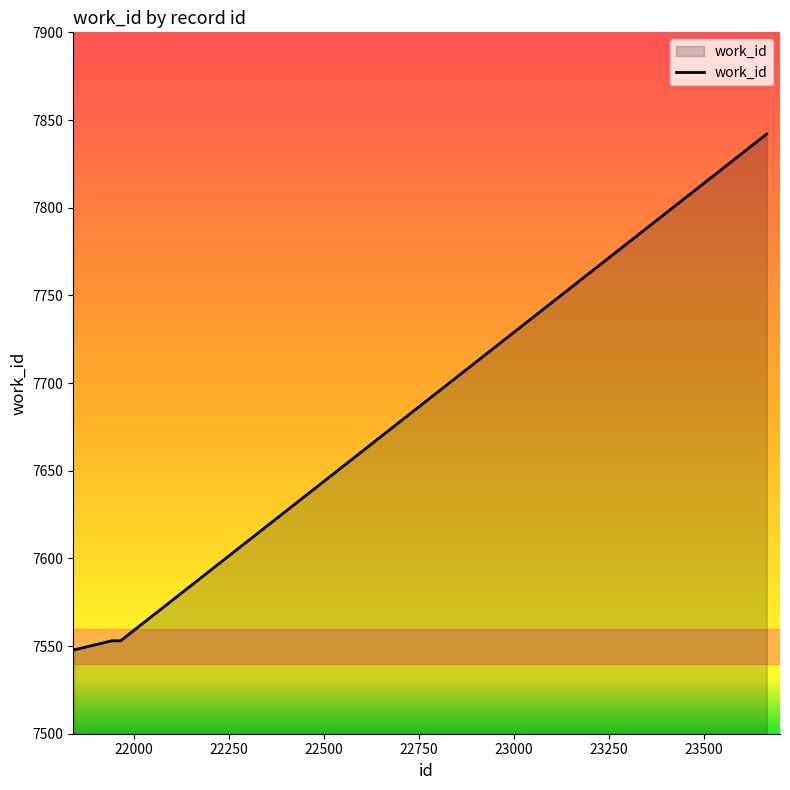

What is the difference between the maximum and minimum values?

294